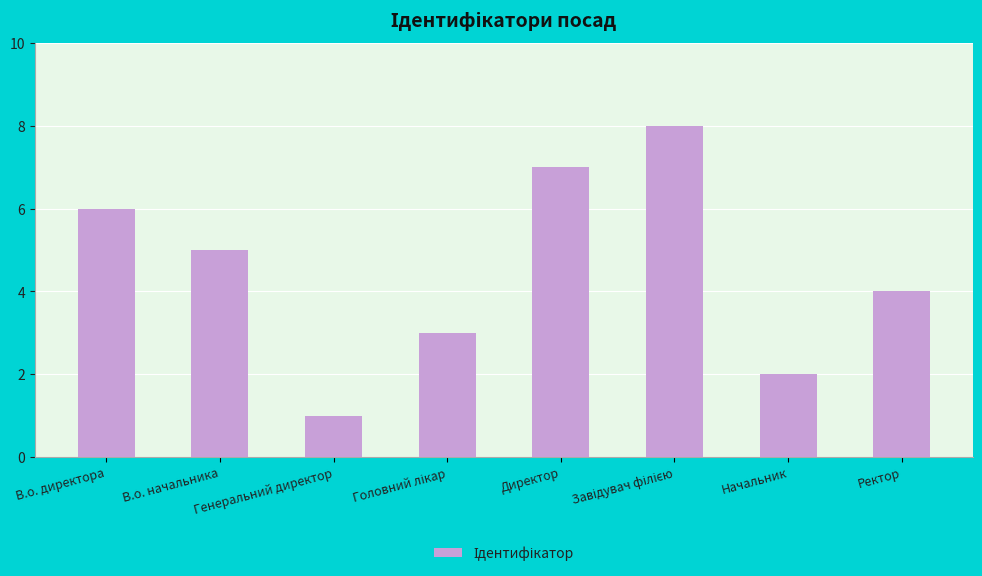

At which label is the value closest to 4?

Ректор